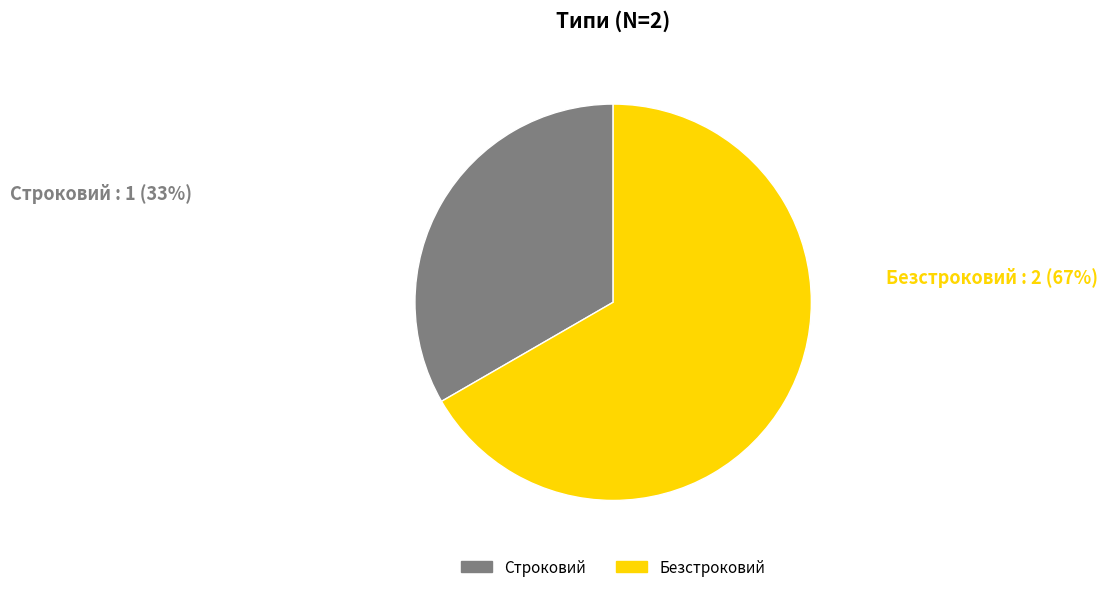

Count the number of slices in the pie.

2